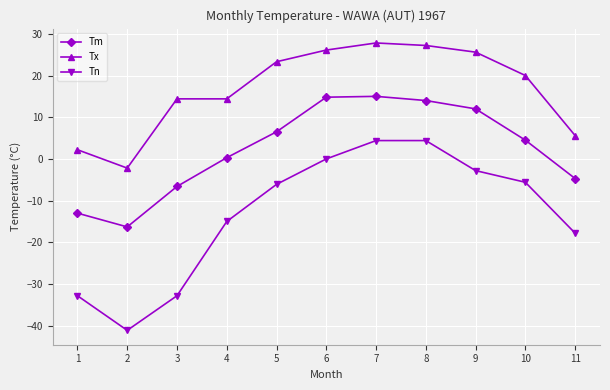

True or false: Tm and Tx intersect in this chart.

False